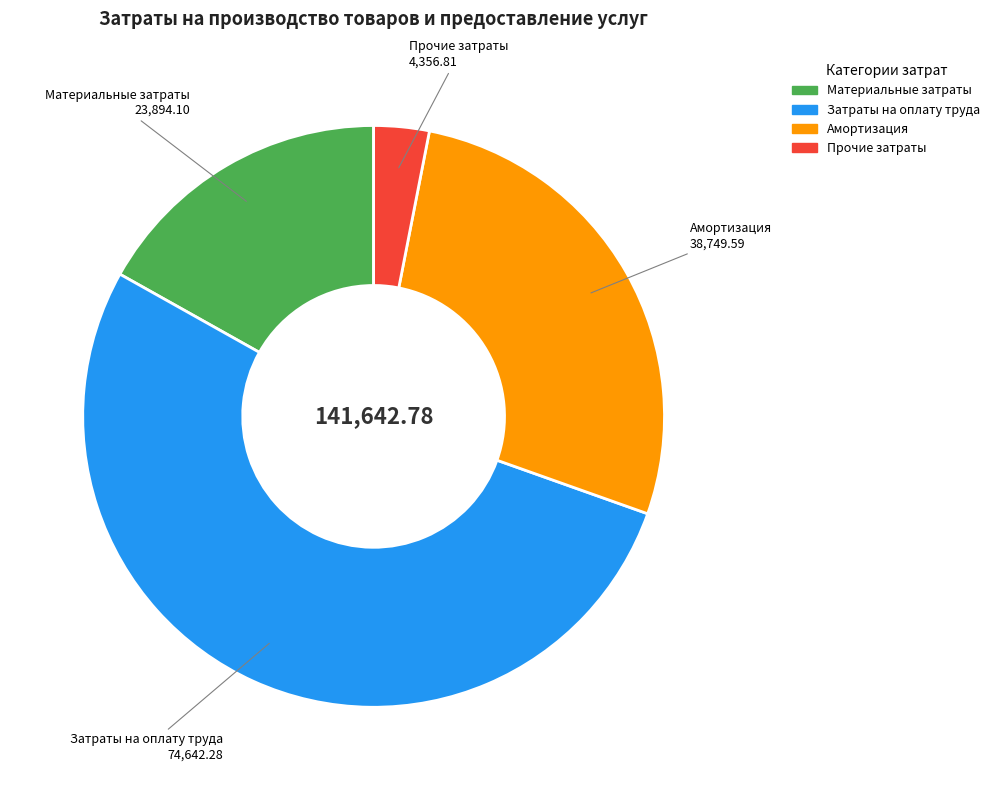

What is the majority slice?

Затраты на оплату труда